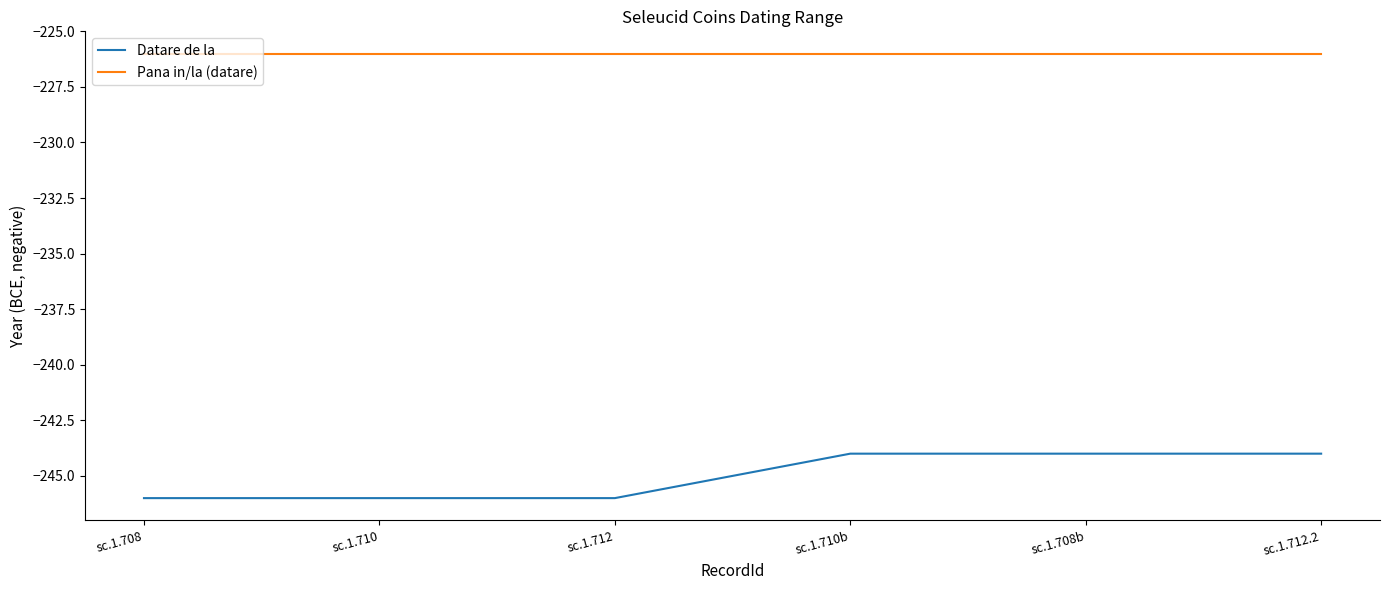

Is this an area chart (filled region under the line)?

No